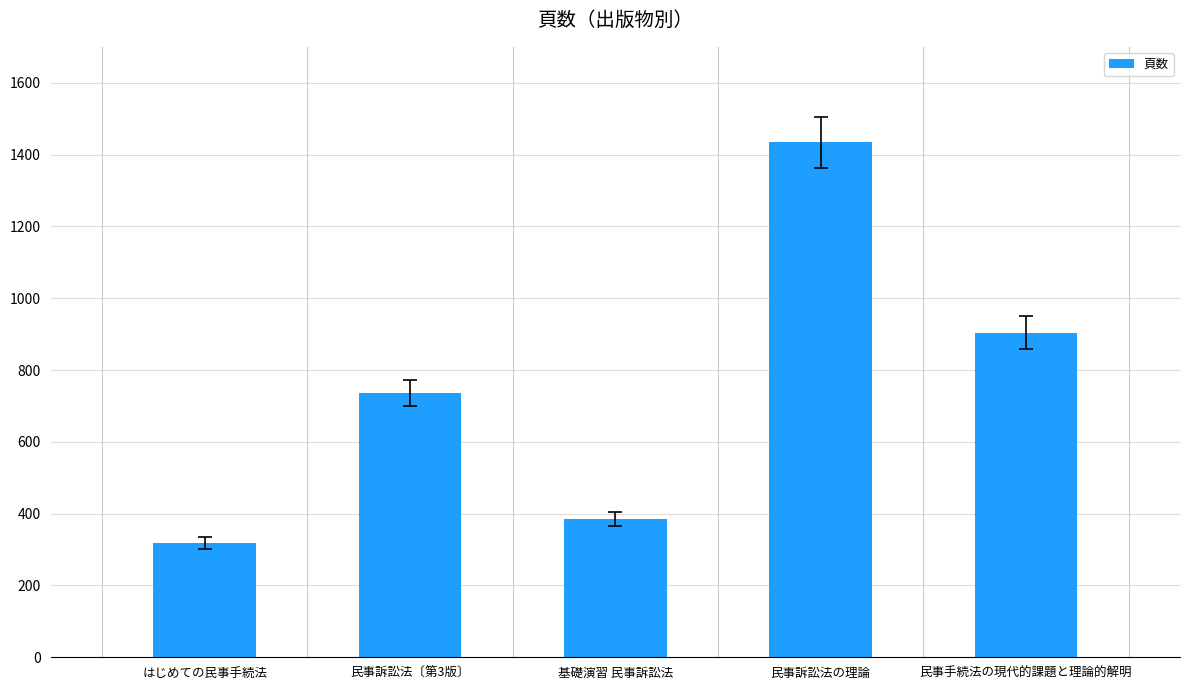

Reading left to right, list all the values displayed in this chart.

318	736	384	1434	904